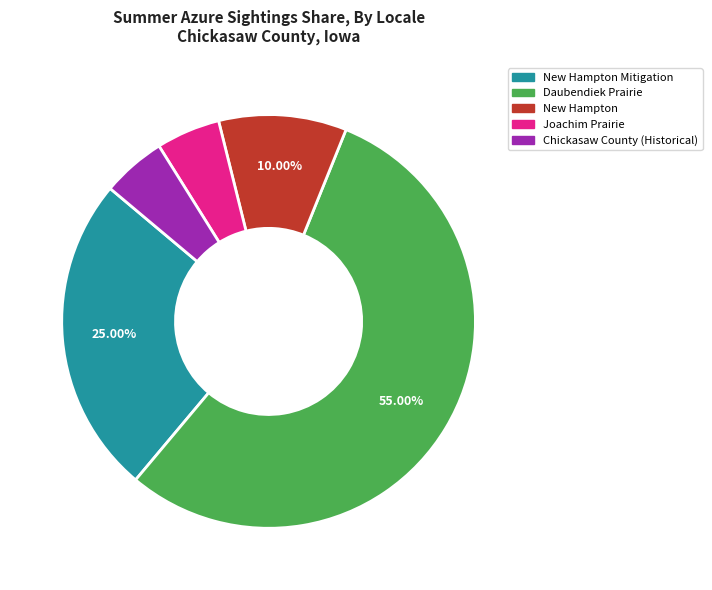

To the nearest percent, what is the difference between the largest and smallest slice percentages?

50%